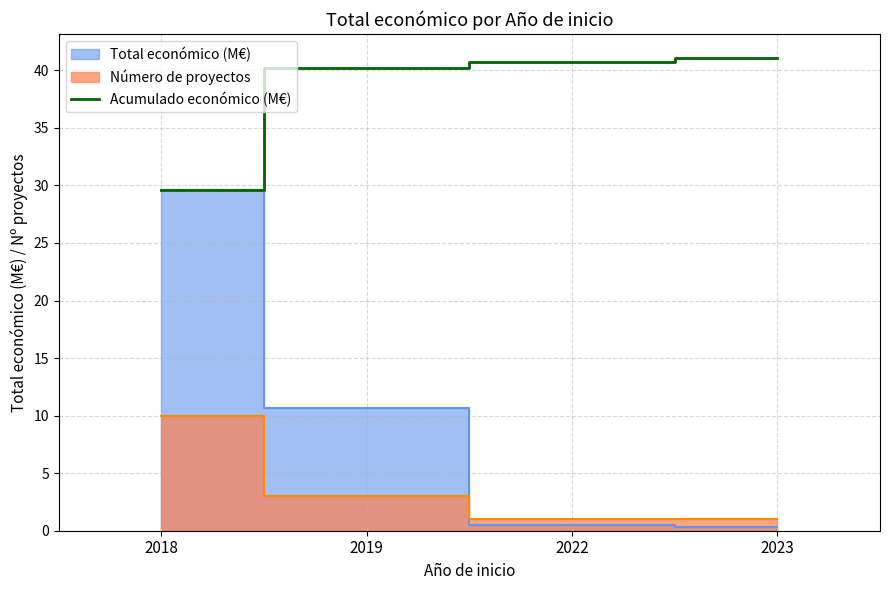

Where does the data first go above 40?

2019